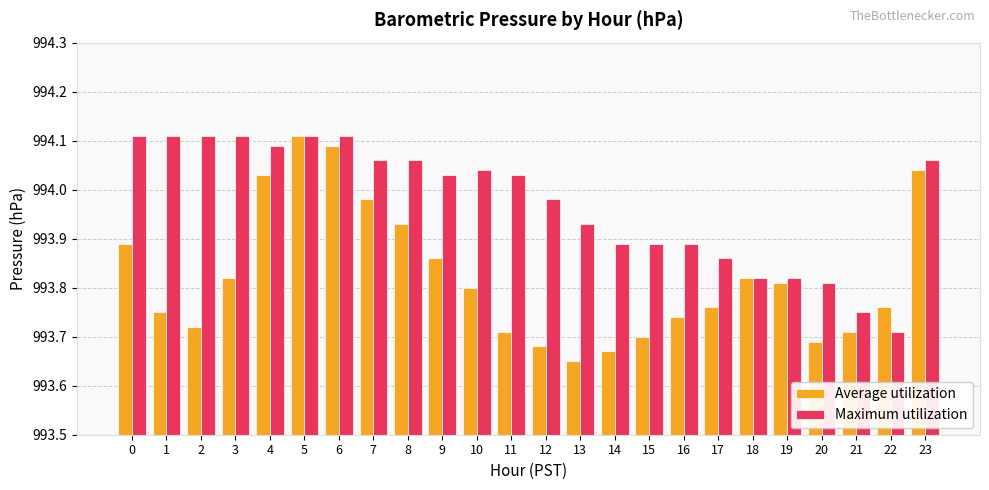

At 9, list the series in order from largest to smallest.

Maximum utilization, Average utilization